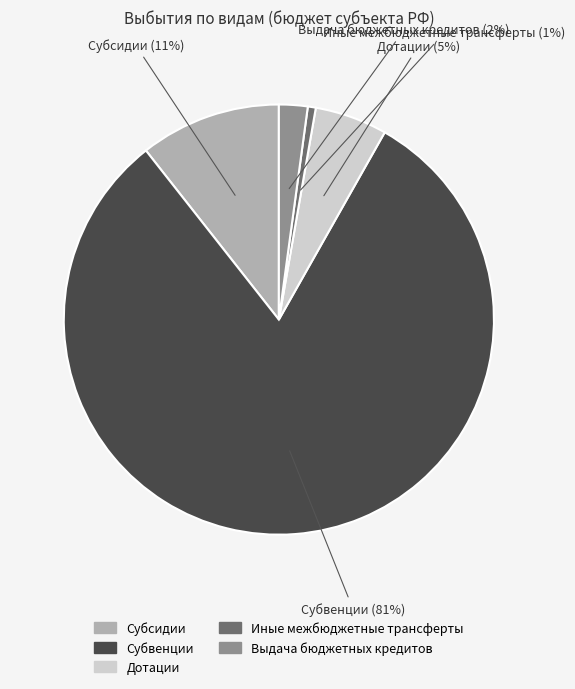

Which category accounts for the majority?

Субвенции